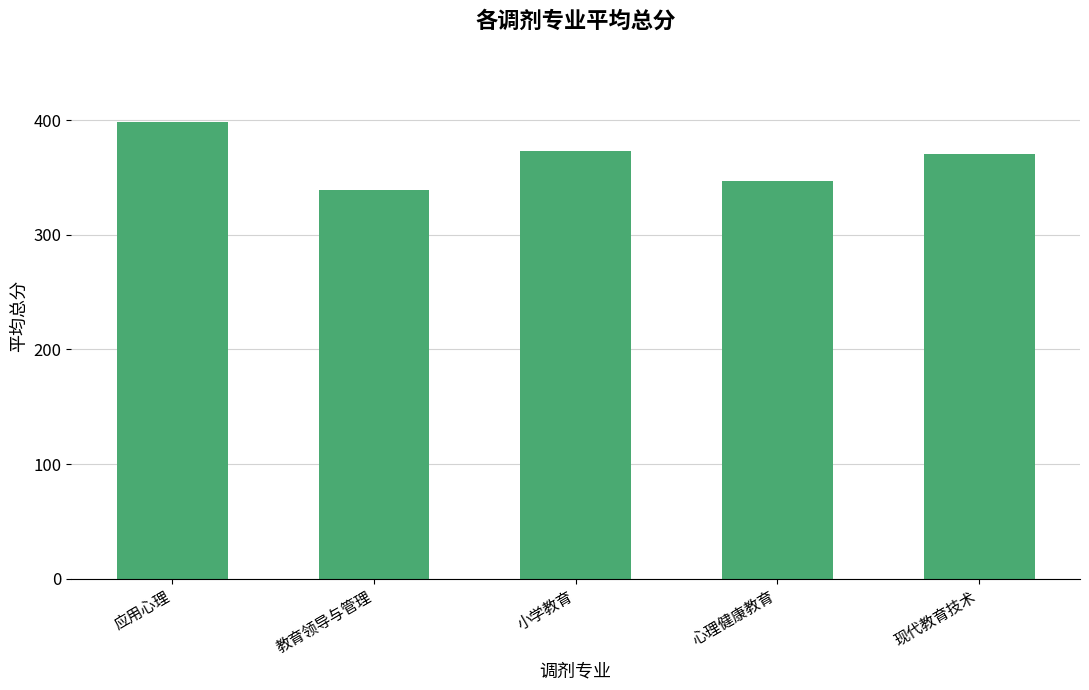

Between 小学教育 and 教育领导与管理, which is larger?

小学教育